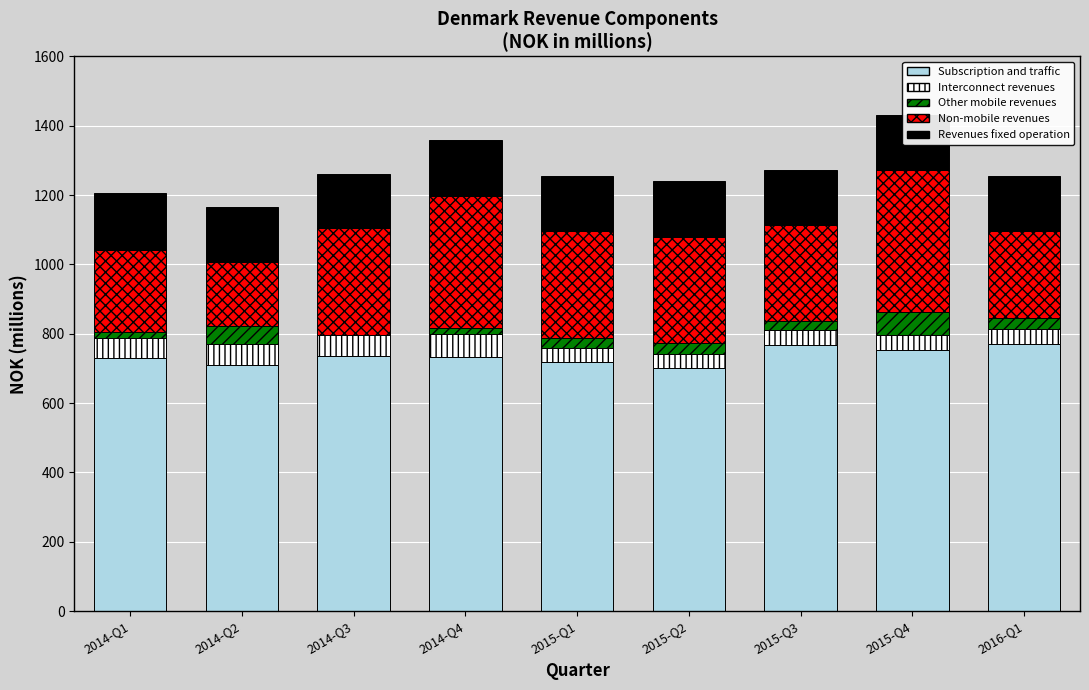

The value of Subscription and traffic at 2016-Q1 is 1086.7. True or false?

False